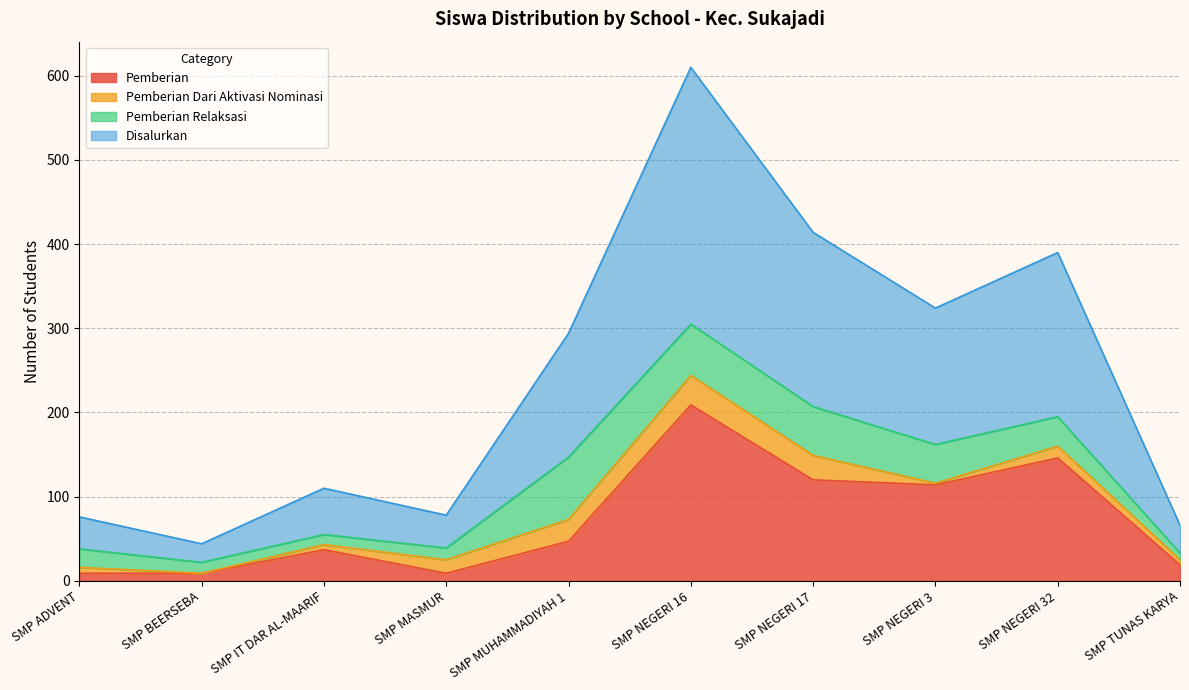

At which label does Disalurkan reach its minimum?

SMP BEERSEBA